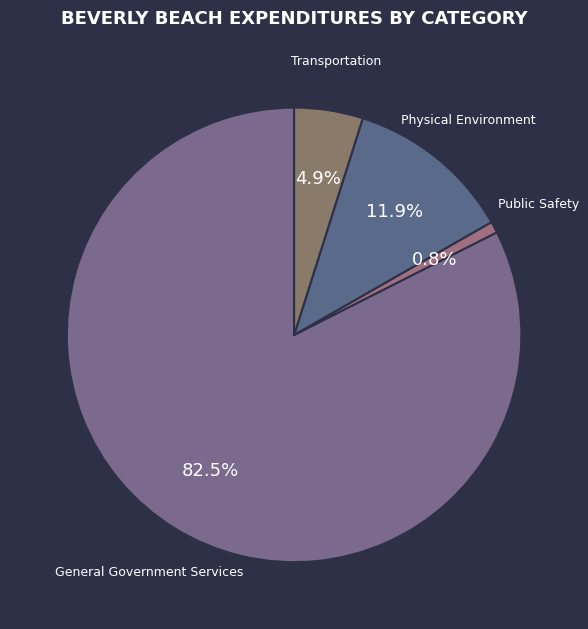

Count the number of slices in the pie.

4